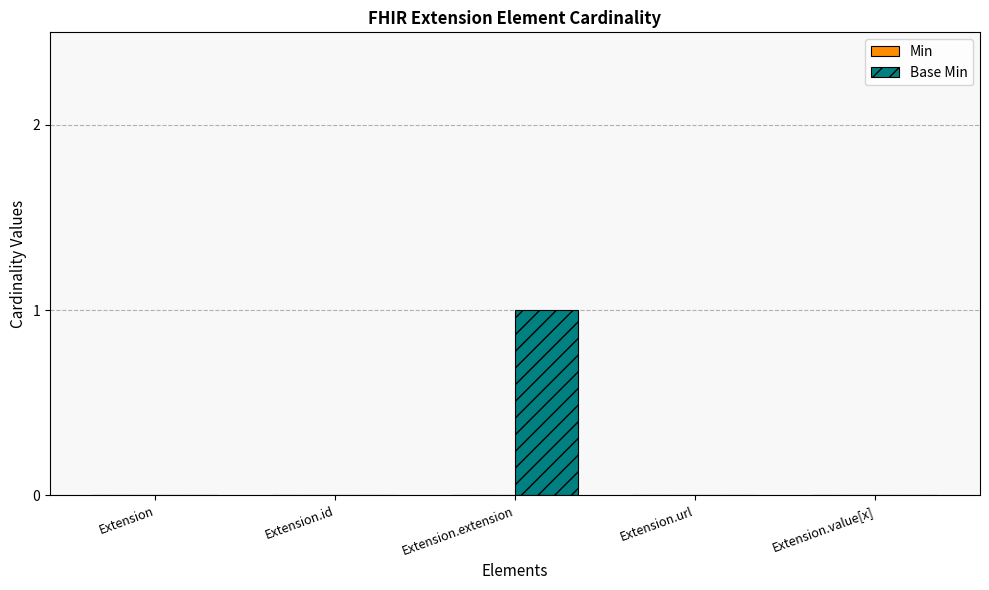

Reading left to right, what are all the values shown in this chart?

Extension=0	Extension.id=0	Extension.extension=1	Extension.url=0	Extension.value[x]=0